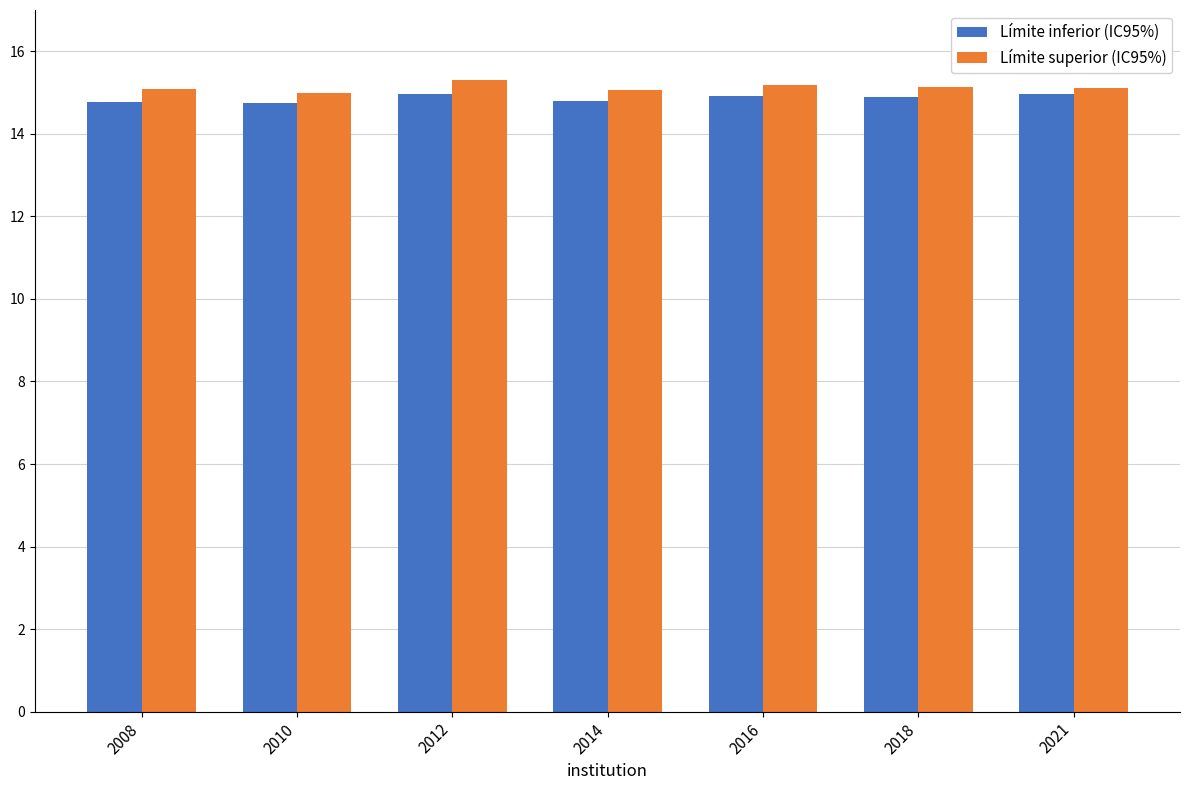

Does the chart contain any negative values?

No